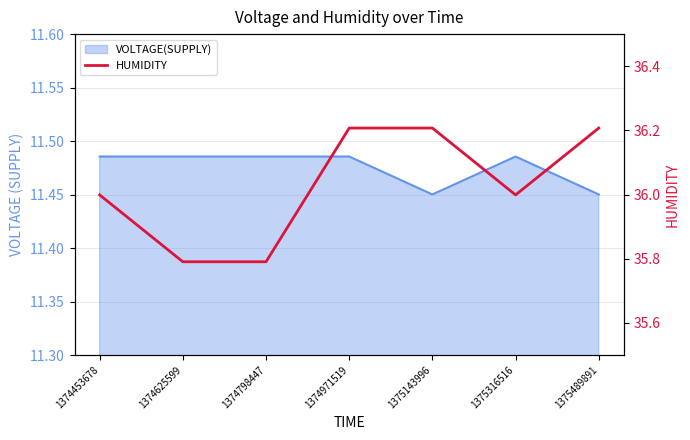

Reading left to right, extract all data points from this chart.

1374453678=36.0	1374625599=35.8	1374798447=35.8	1374971519=36.2	1375143996=36.2	1375316516=36.0	1375489891=36.2